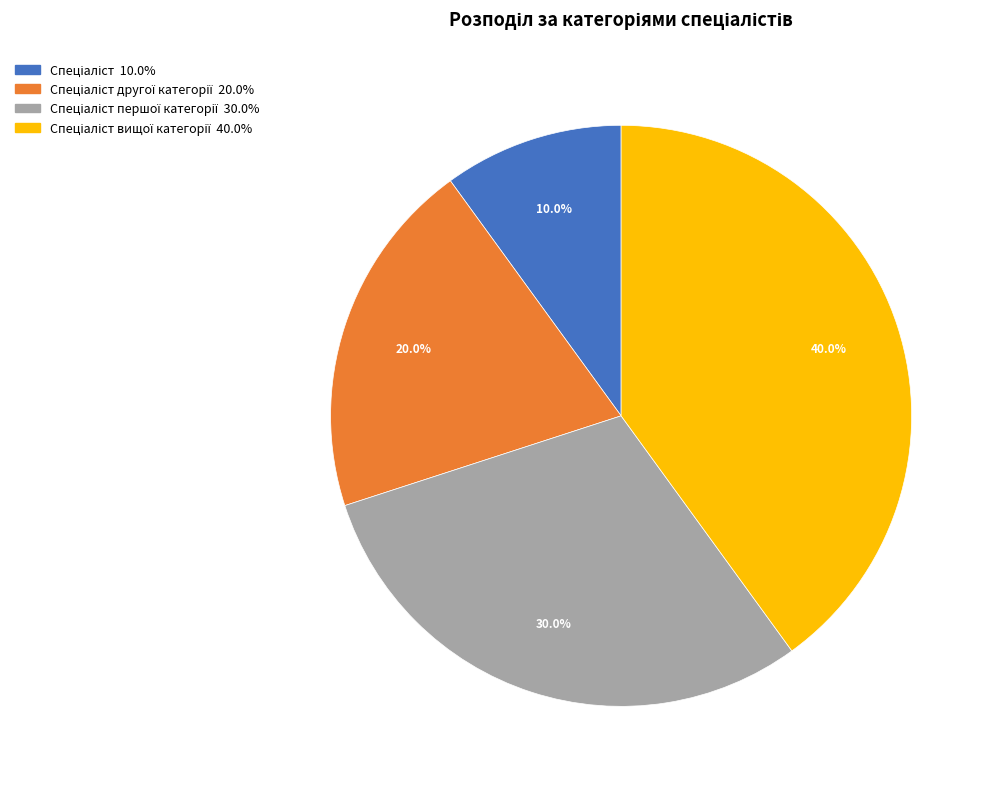

Is there any slice that represents more than half of the pie?

No